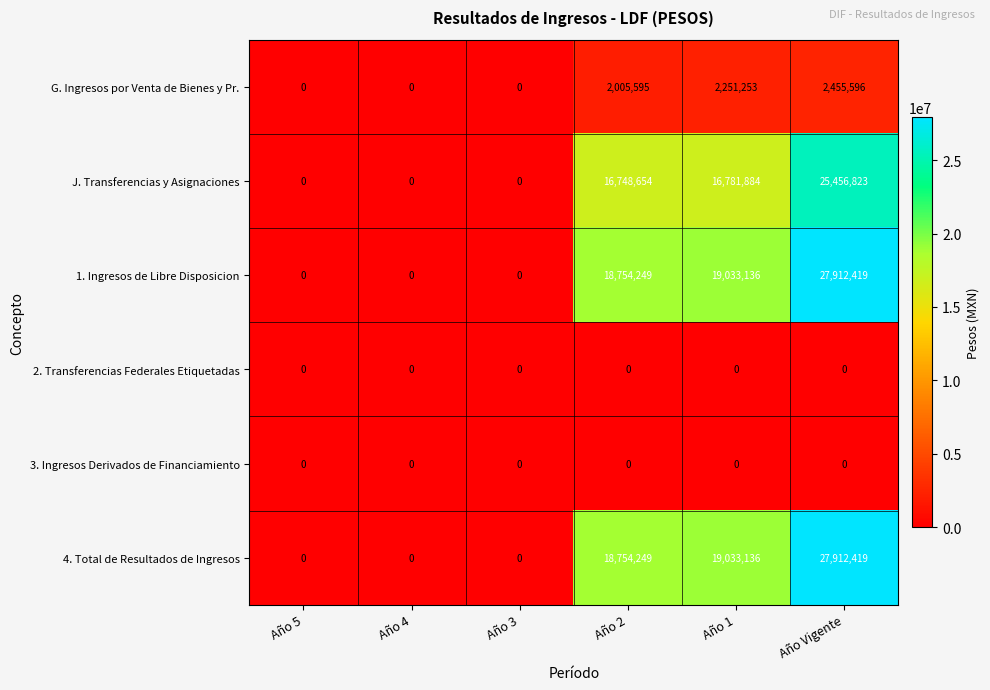

What is the maximum value shown in the chart?

27912419